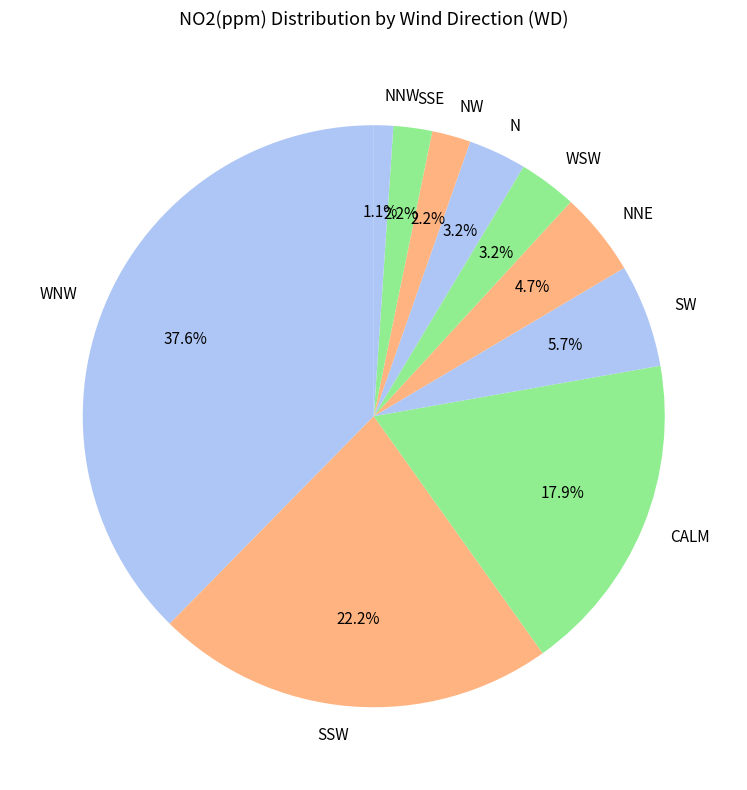

To the nearest percent, what is the combined percentage of WNW and SSW?

60%